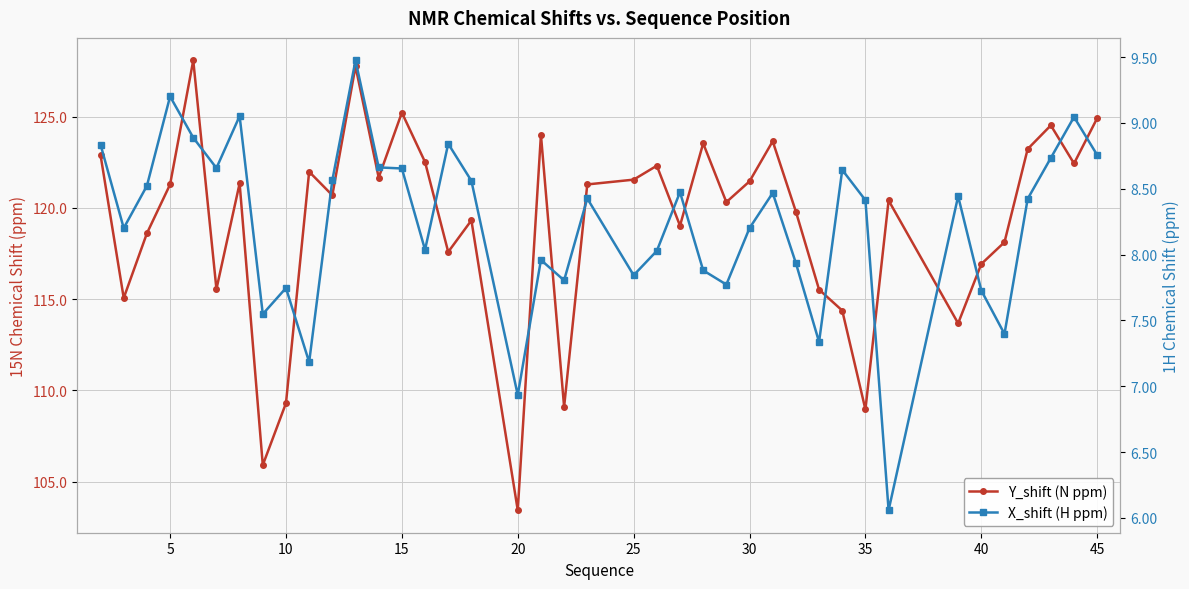

True or false: Y_shift (N ppm) and X_shift (H ppm) cross at least once.

False